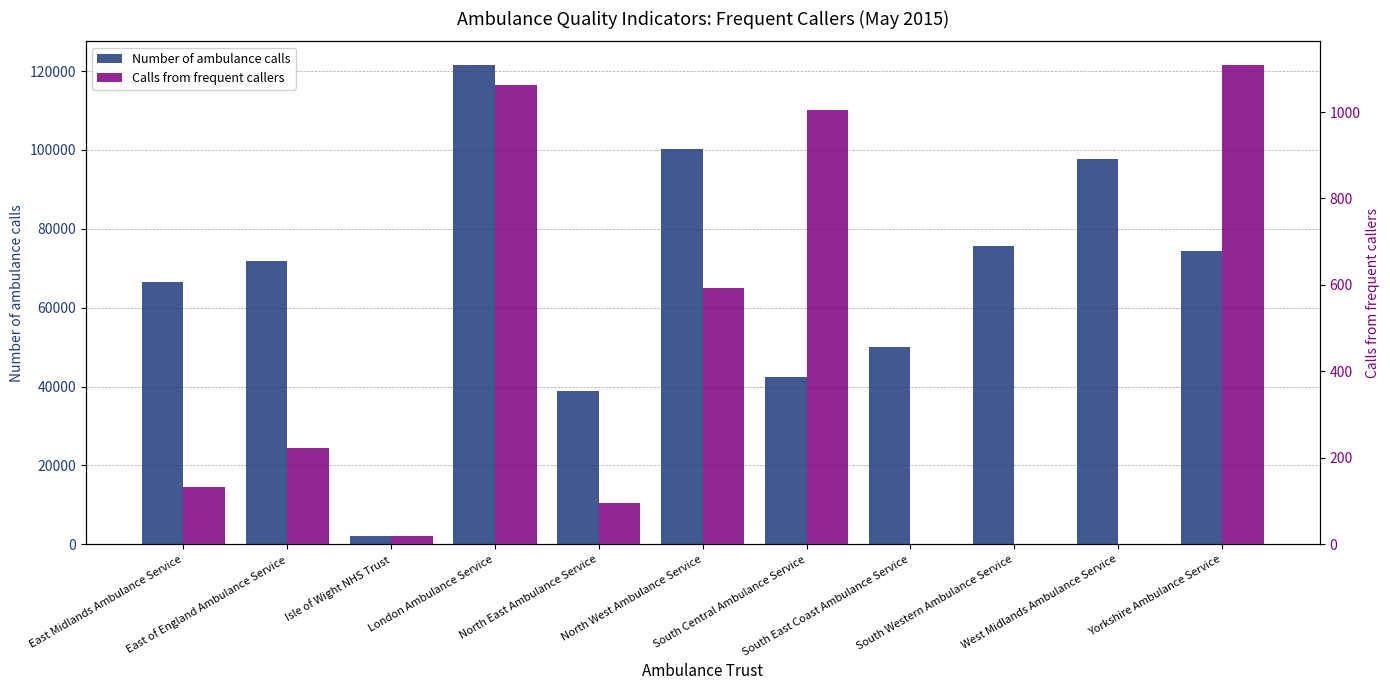

What is the difference between the Number of ambulance calls values at South Western Ambulance Service and Yorkshire Ambulance Service?

1127